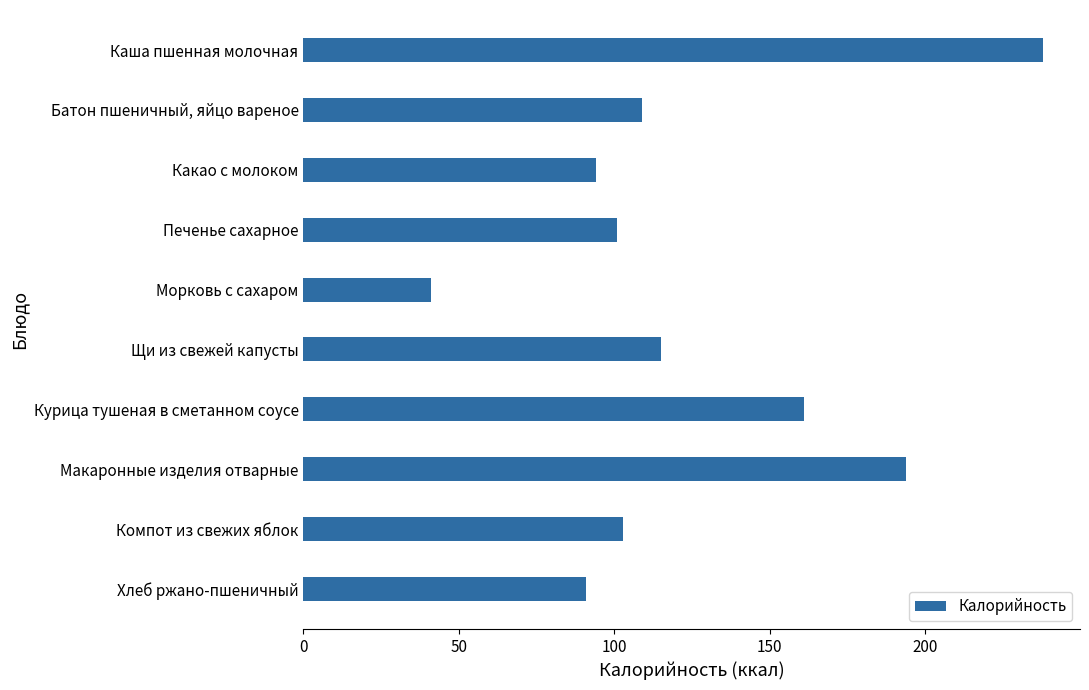

How many values are below 109?

5